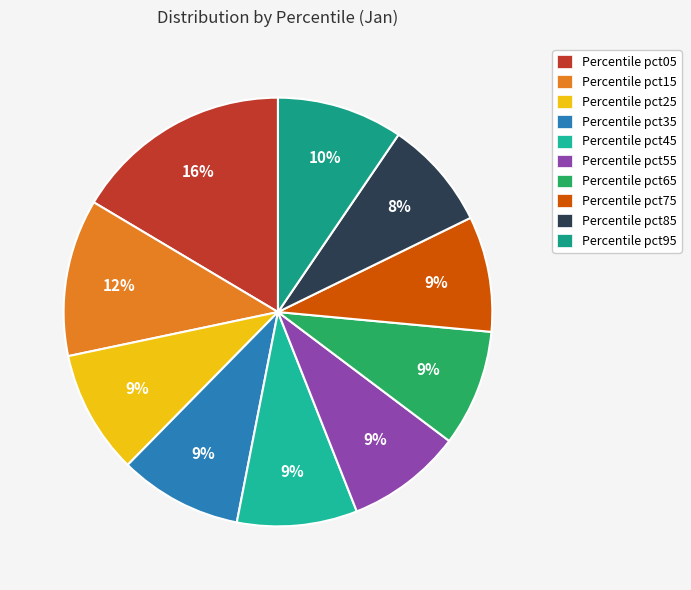

Rank the categories by value from highest to lowest.

pct05, pct15, pct95, pct25, pct35, pct45, pct65, pct55, pct75, pct85